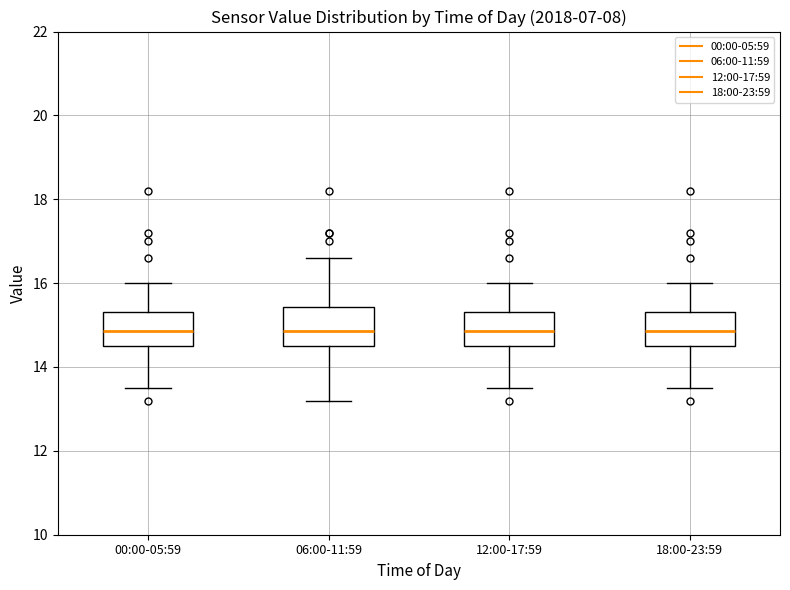

Reading left to right, transcribe this box plot: for each box, give where its median line is, the range the box spans, and where its two whiskers end, as read against the y-axis. The values are not printed on the chart, so give them approximately, as read against the axis.

00:00-05:59: median 14.8, box 14.6 to 15.4, whiskers 13.6 to 16.0
06:00-11:59: median 14.8, box 14.6 to 15.4, whiskers 13.2 to 16.6
12:00-17:59: median 14.8, box 14.6 to 15.4, whiskers 13.6 to 16.0
18:00-23:59: median 14.8, box 14.6 to 15.4, whiskers 13.6 to 16.0